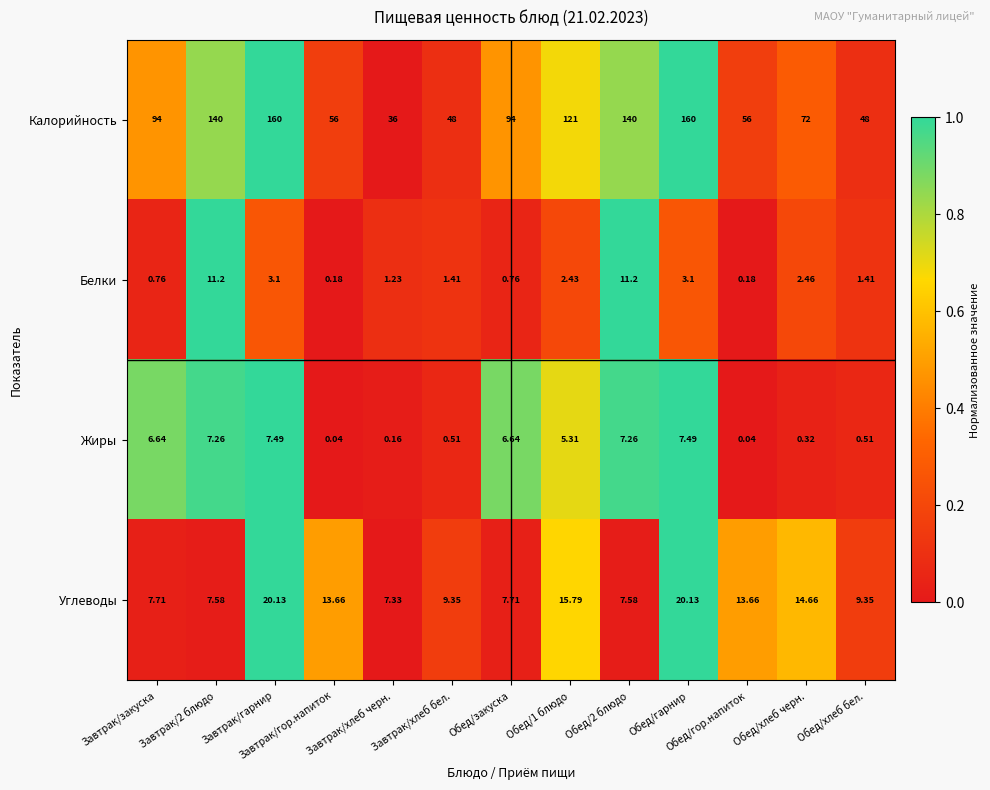

Which series has the largest range (max minus min)?

Калорийность